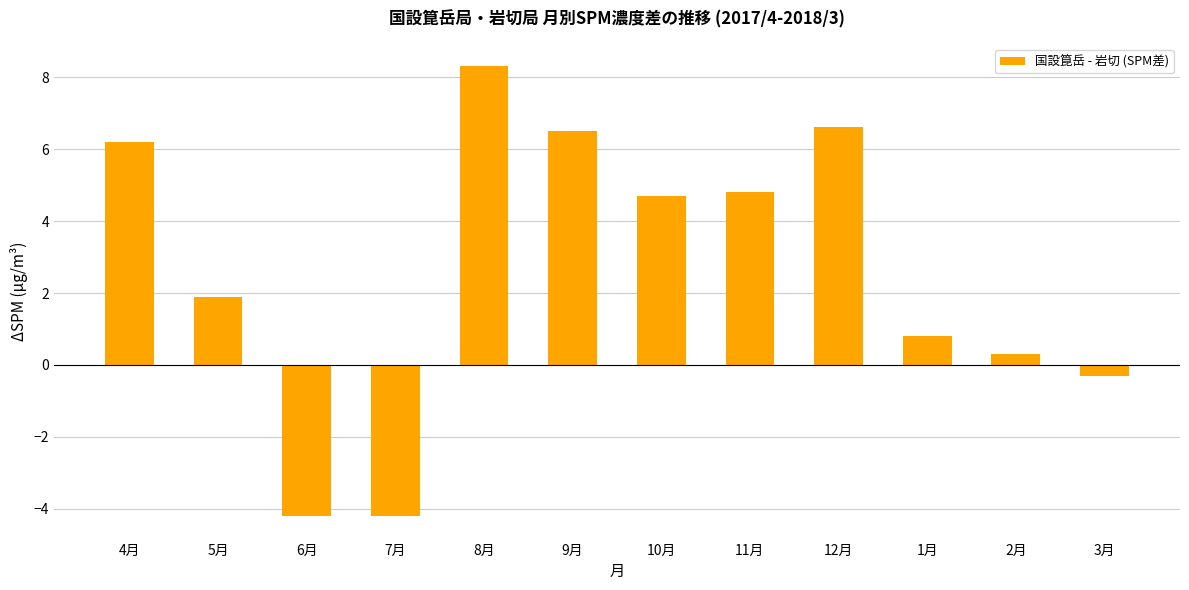

Where does the data first go above 4?

4月